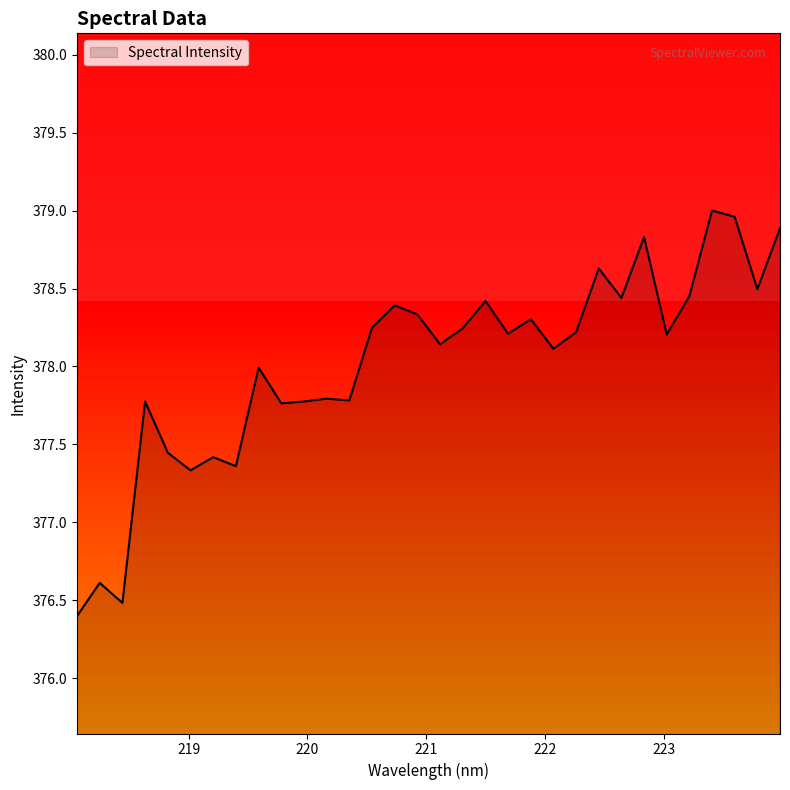

What is the difference between the maximum and minimum values?

2.6